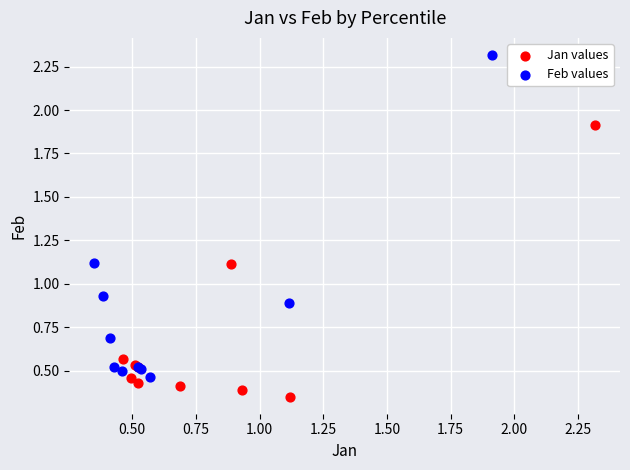

Which series has the widest spread of Y values?

Feb values